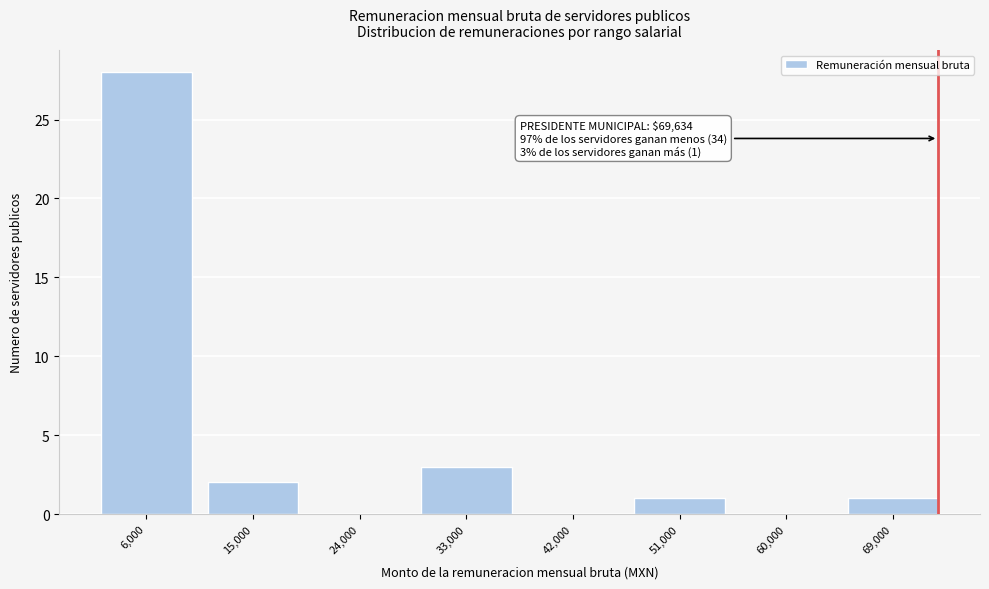

Reading left to right, list all the values displayed in this chart.

6,000=28	15,000=2	24,000=0	33,000=3	42,000=0	51,000=1	60,000=0	69,000=1